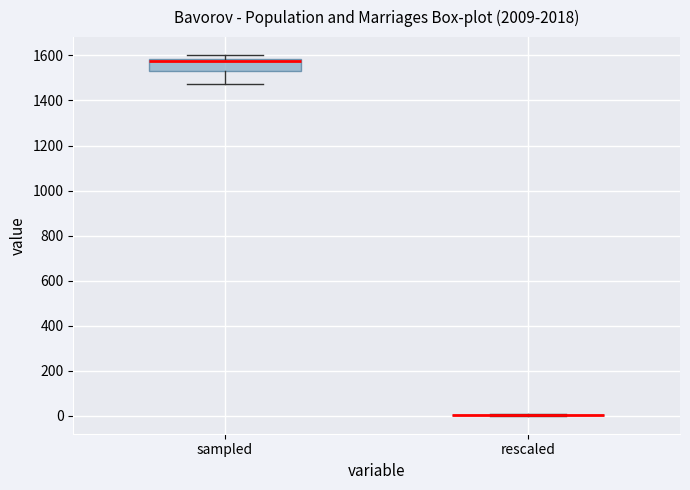

Reading left to right, read every box against the y-axis: the position of its median line, the range the box covers, and the ends of its whiskers. The values are not printed on the chart, so give them approximately, as read against the axis.

sampled: median 1580 (just below the box's upper edge), box 1520 to 1580, whiskers 1480 to 1600
rescaled: box collapsed to a line at 0, whiskers 0 to 0